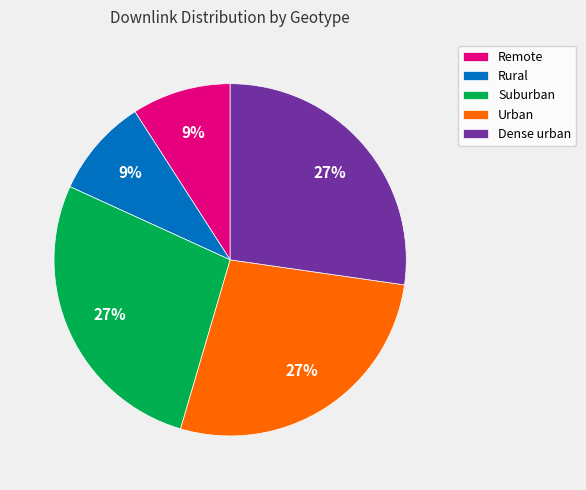

Between Remote and Urban, which is larger?

Urban